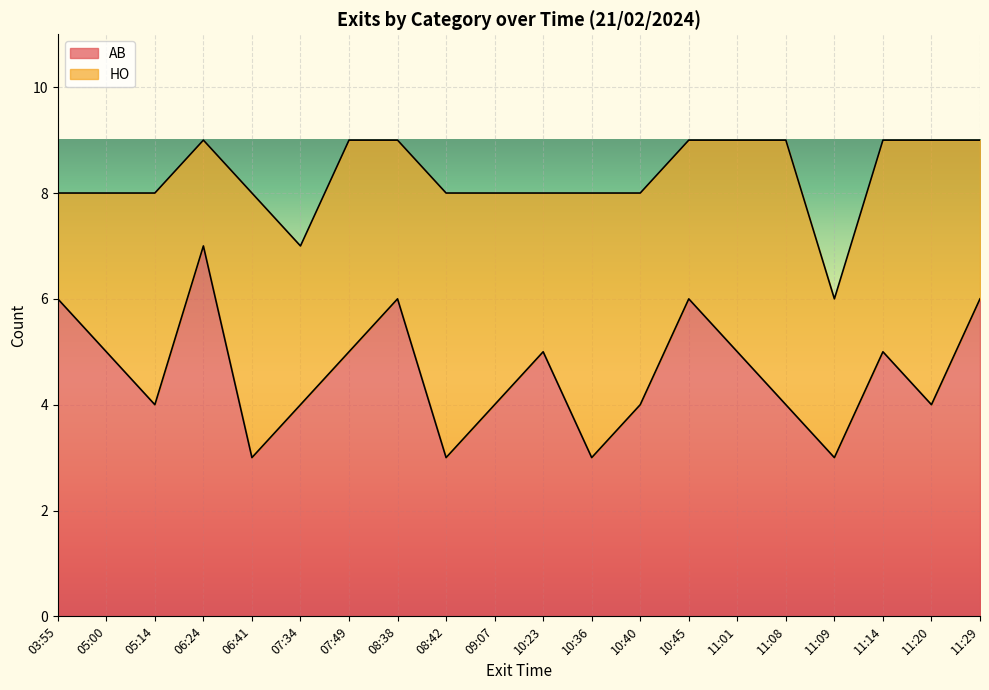

What is the value of the 17th point from the left?

3